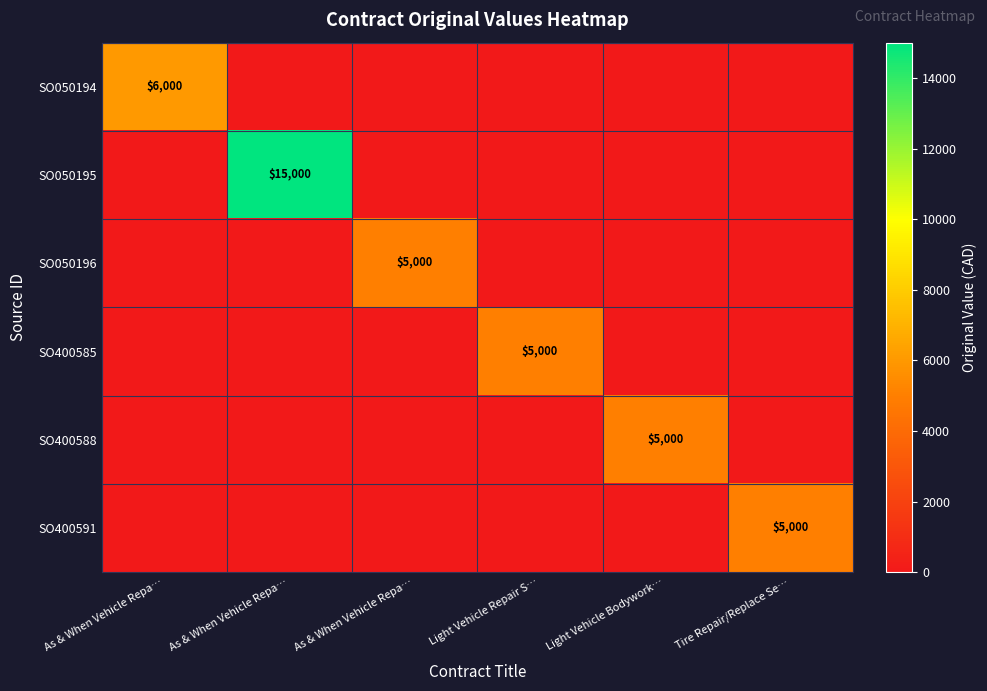

What is the difference between the maximum and second lowest values in the SO400591 series?

5000